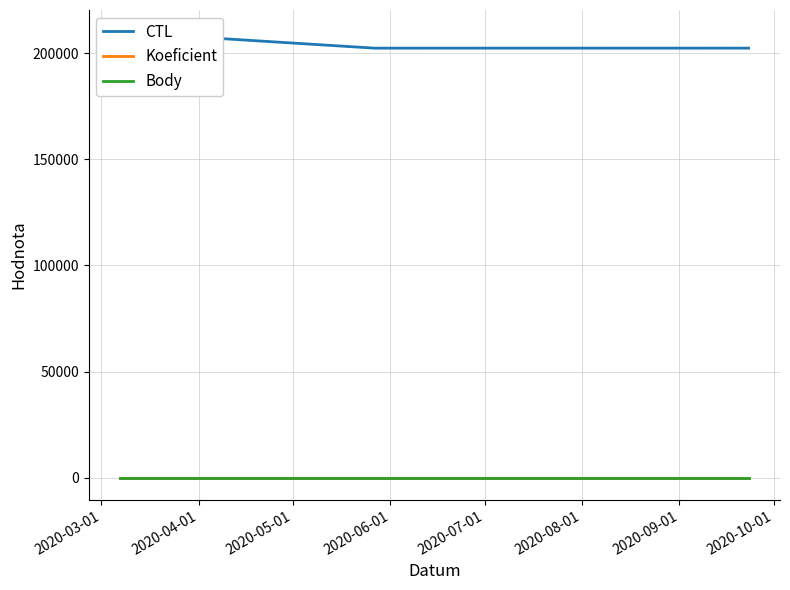

What is the minimum value shown in the chart?

1